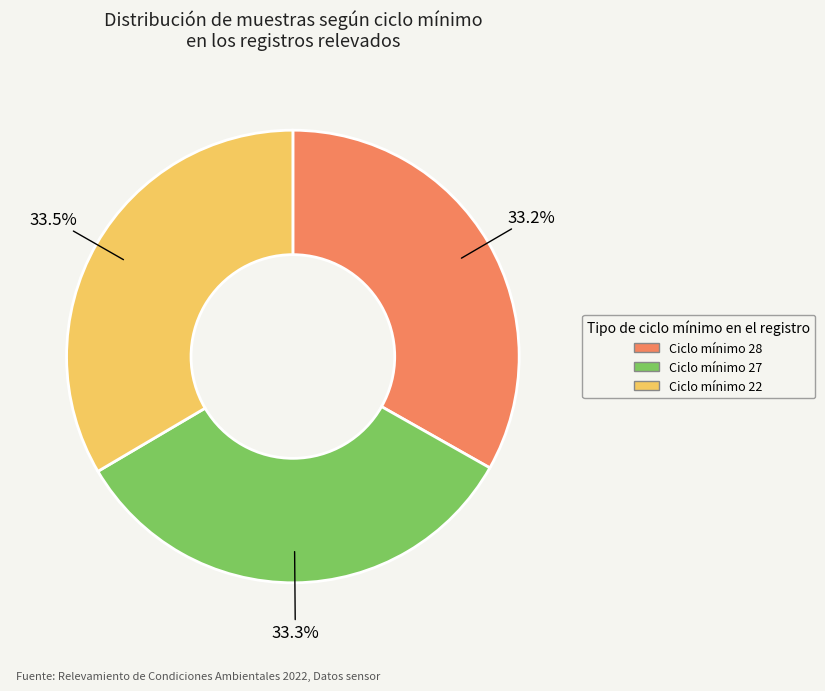

Is there any slice that represents more than half of the pie?

No